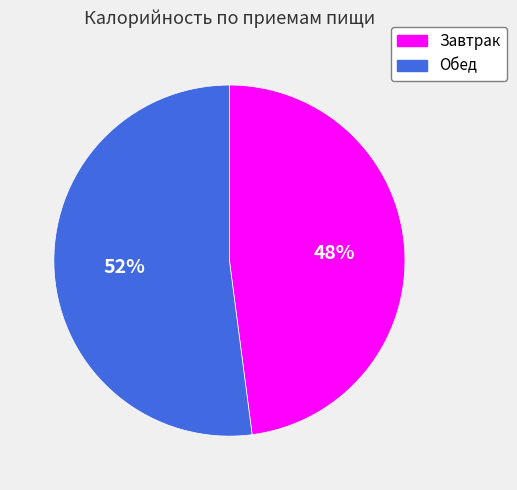

To the nearest percent, what is the difference between the largest and smallest slice percentages?

4%